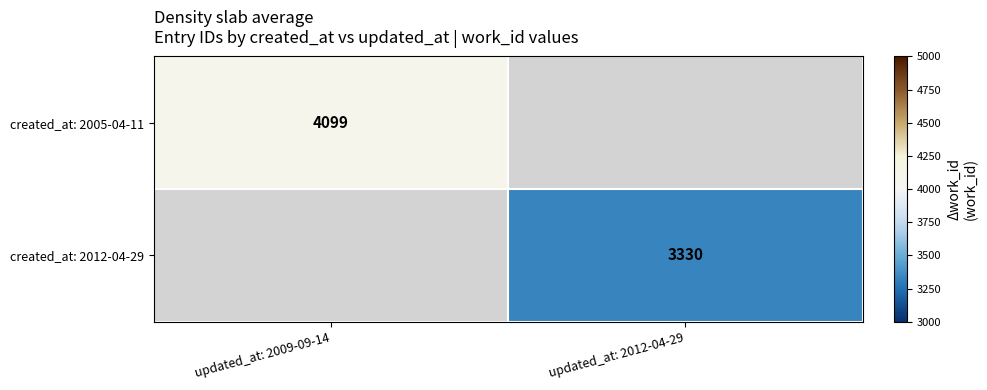

Is the value of created_at: 2012-04-29 at updated_at: 2012-04-29 greater than the value of created_at: 2005-04-11 at updated_at: 2009-09-14?

No